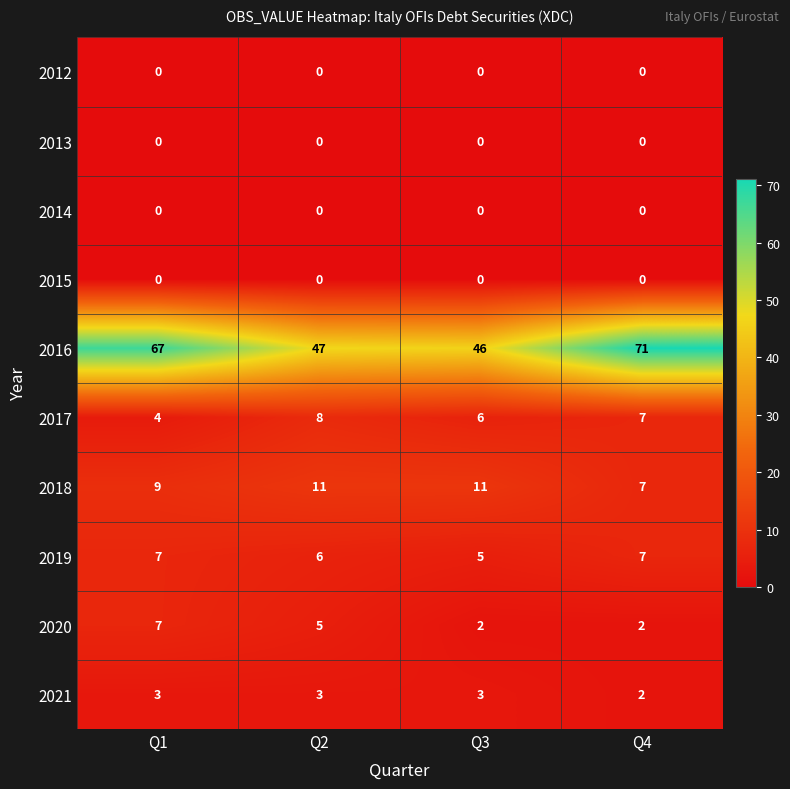

At how many categories does at least one series exceed 3?

4